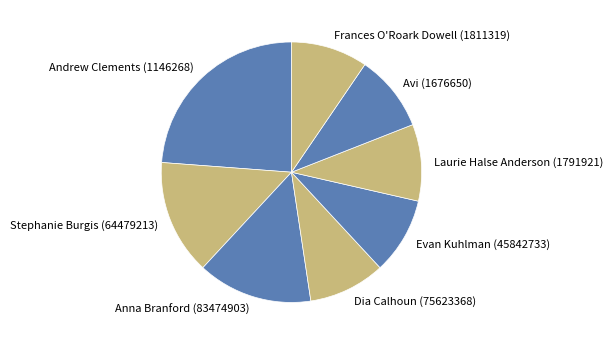

Which slice is the largest?

Andrew Clements (1146268)